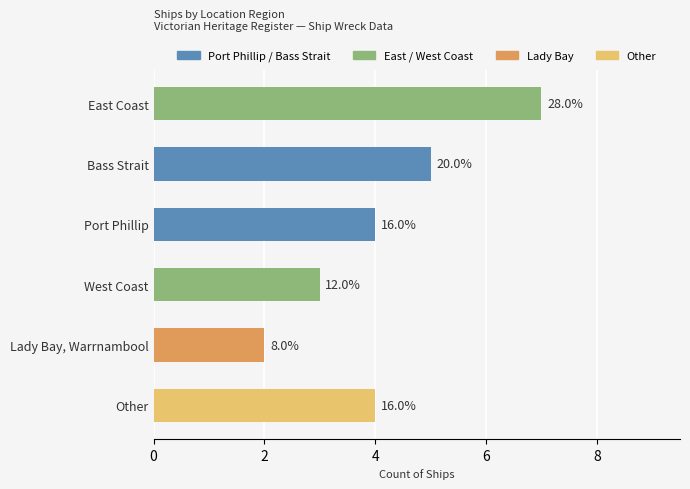

How many bars are there in total?

6